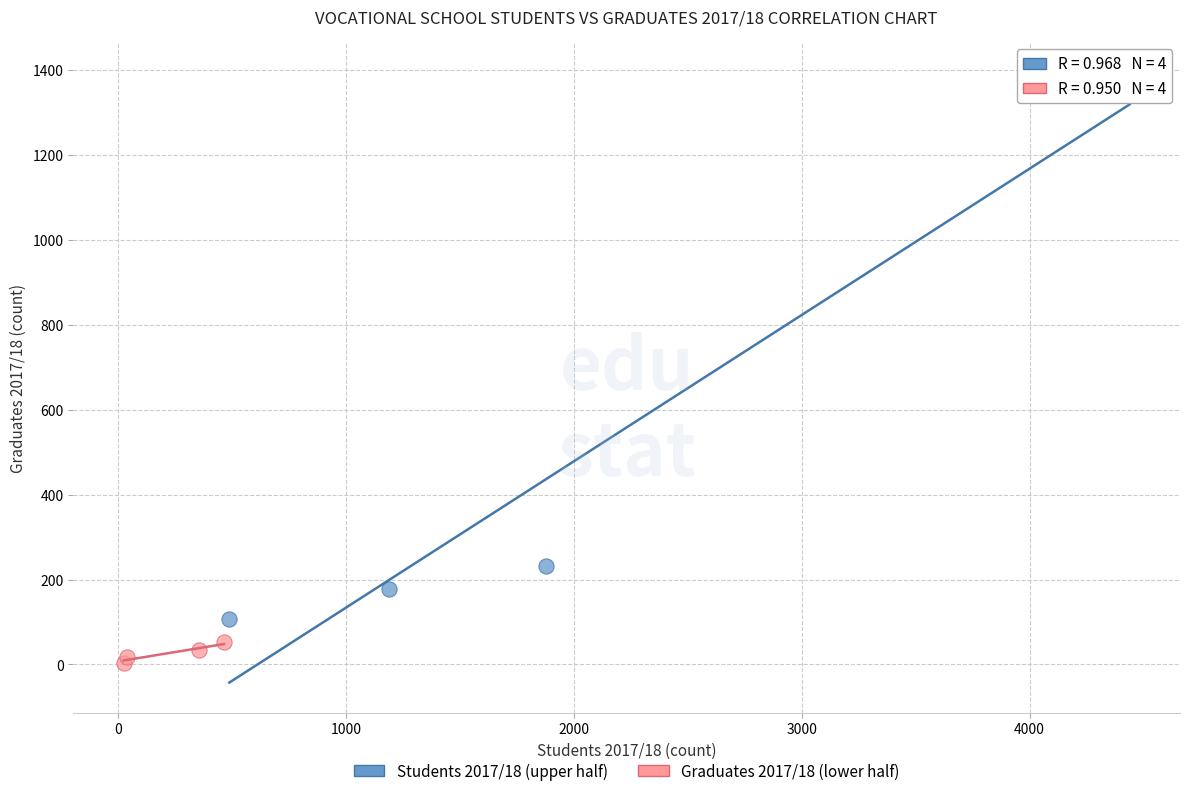

Which series reaches the minimum Y coordinate?

Graduates 2017/18 (lower half)